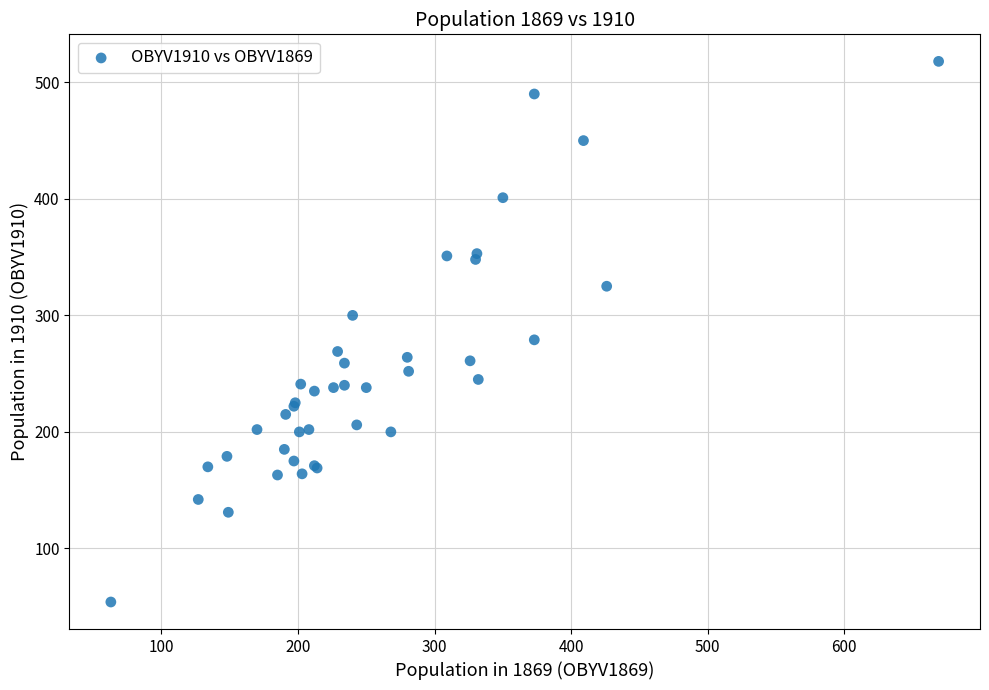

What Y value in the scatter plot is closest to 286?

279